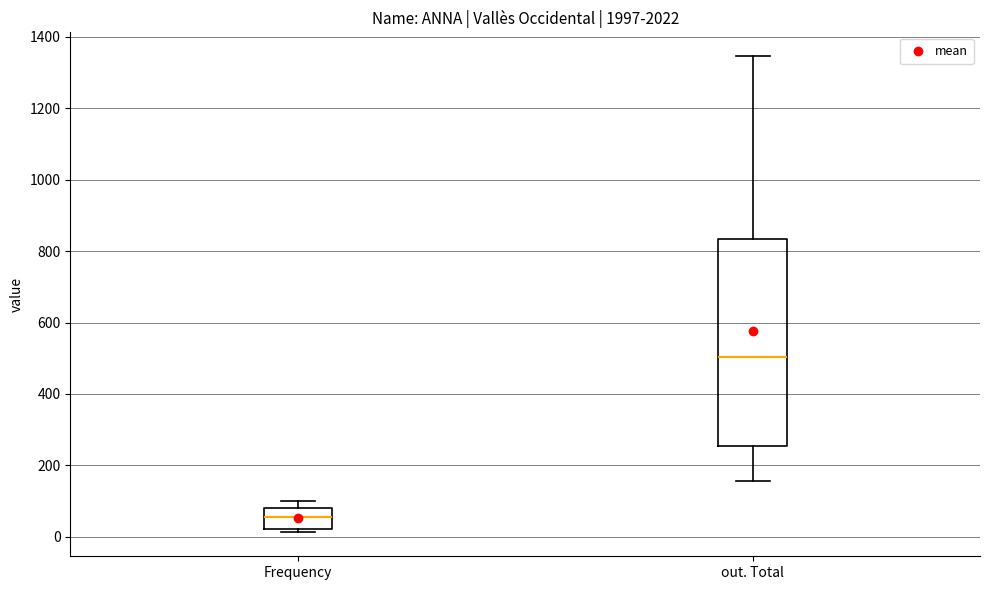

Where is the upper edge of the box for Frequency on the y-axis? The values are not printed on the chart, so give them approximately, as read against the axis.

80